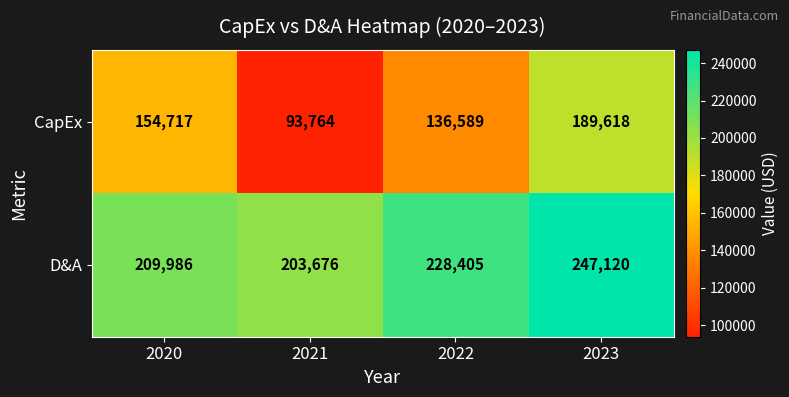

List the series in order of their overall mean, lowest first.

CapEx, D&A